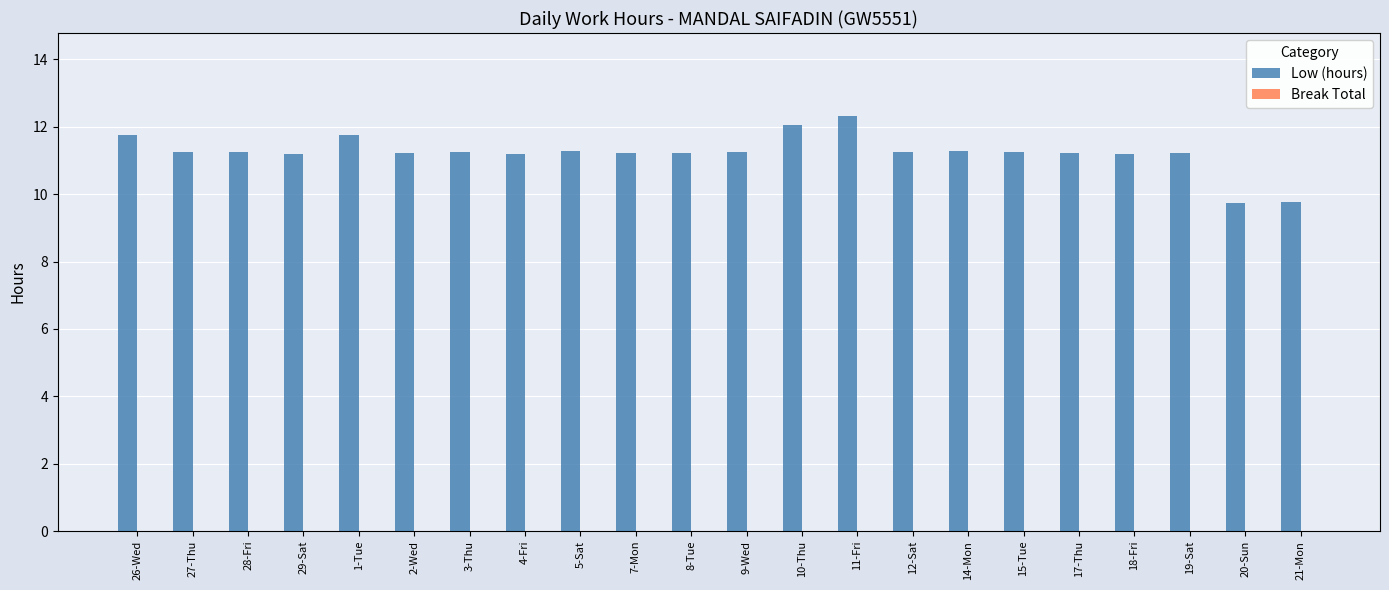

What is the minimum value shown in the chart?

9.7